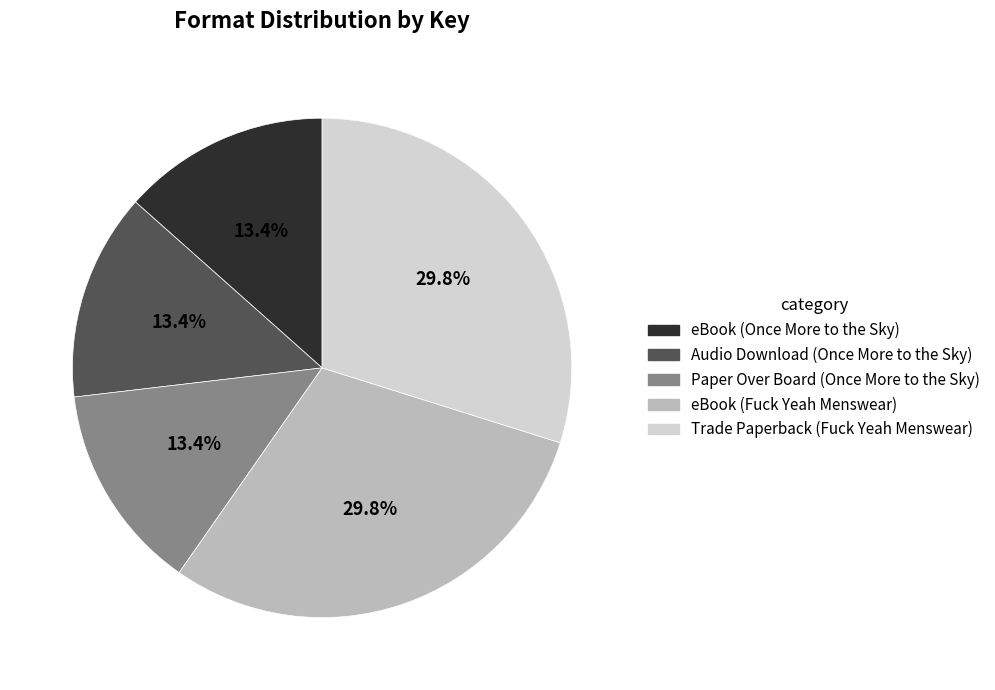

How many segments does this pie chart have?

5